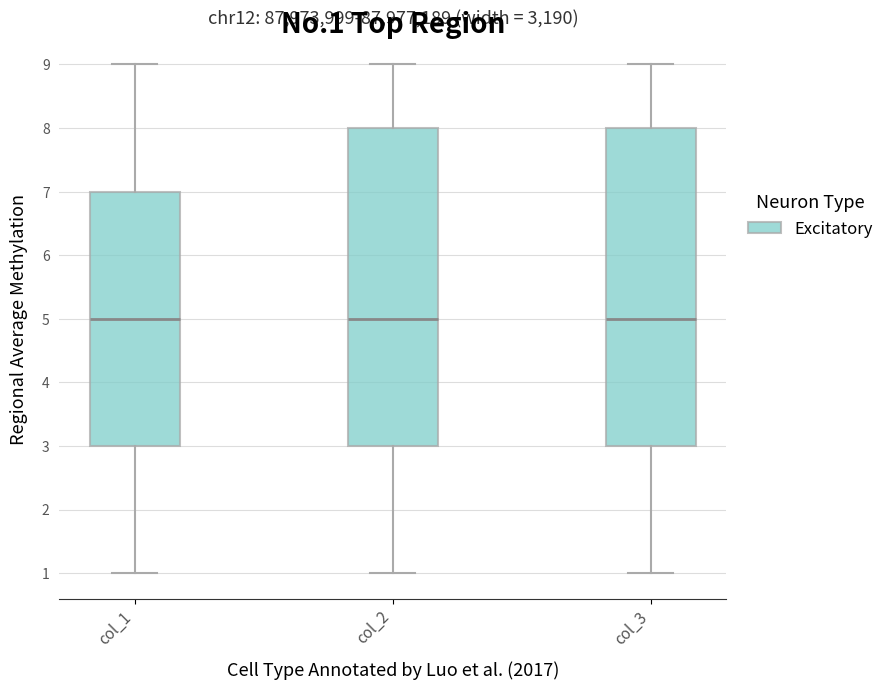

Where does the lower whisker of the box for col_2 end on the y-axis? The values are not printed on the chart, so give them approximately, as read against the axis.

1